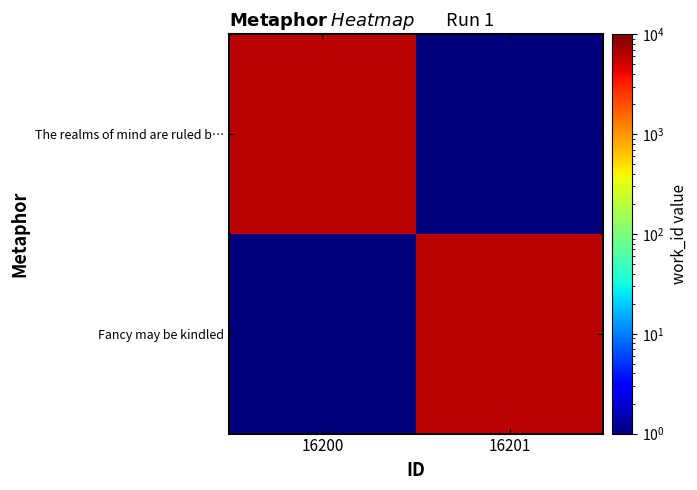

Rank the series by their maximum value, from lowest to highest.

The realms of mind are ruled b…, Fancy may be kindled